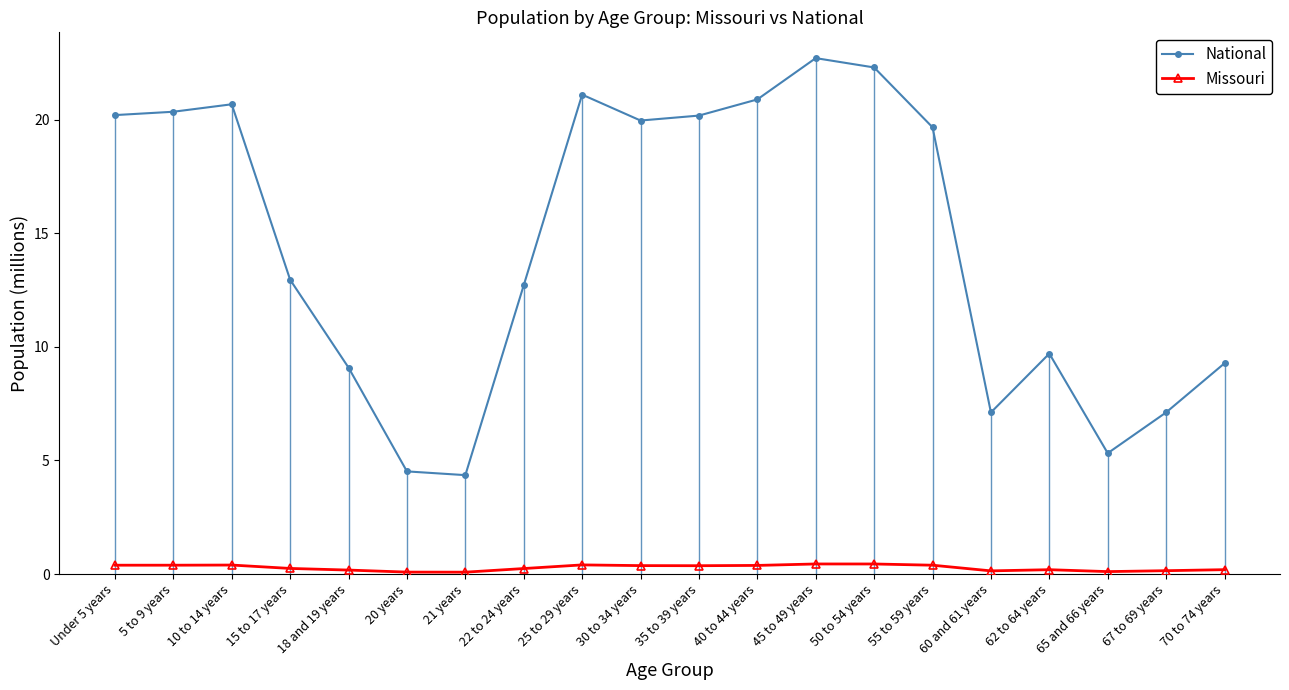

What is the label of the 19th point from the left?

67 to 69 years